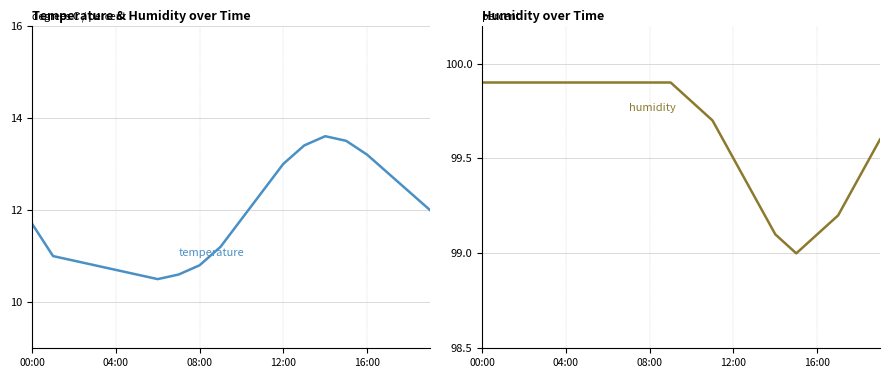

What are all the series names shown in the legend?

temperature, humidity